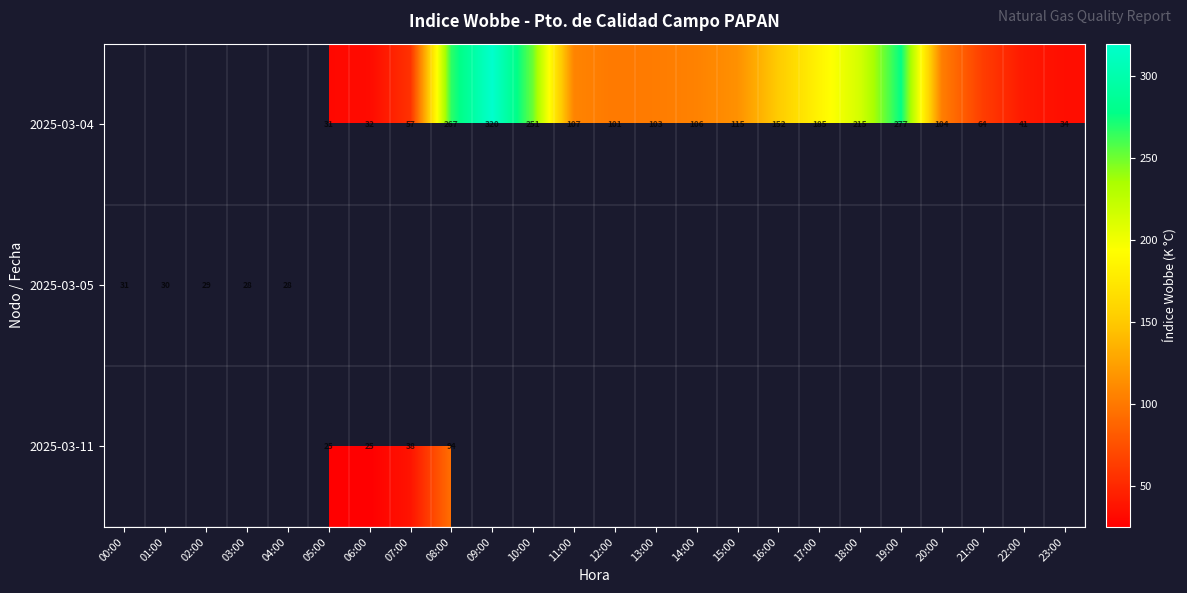

What is the smallest value displayed?

25.2